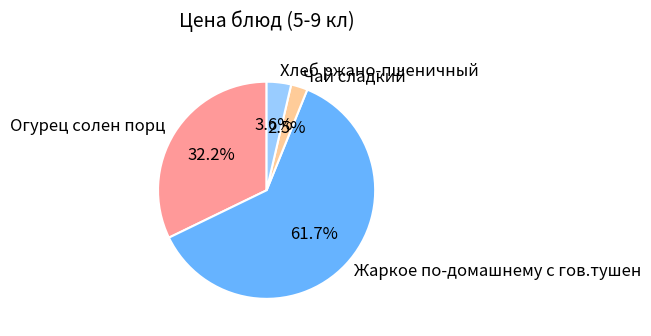

Which category has the biggest portion of the pie?

Жаркое по-домашнему с гов.тушен